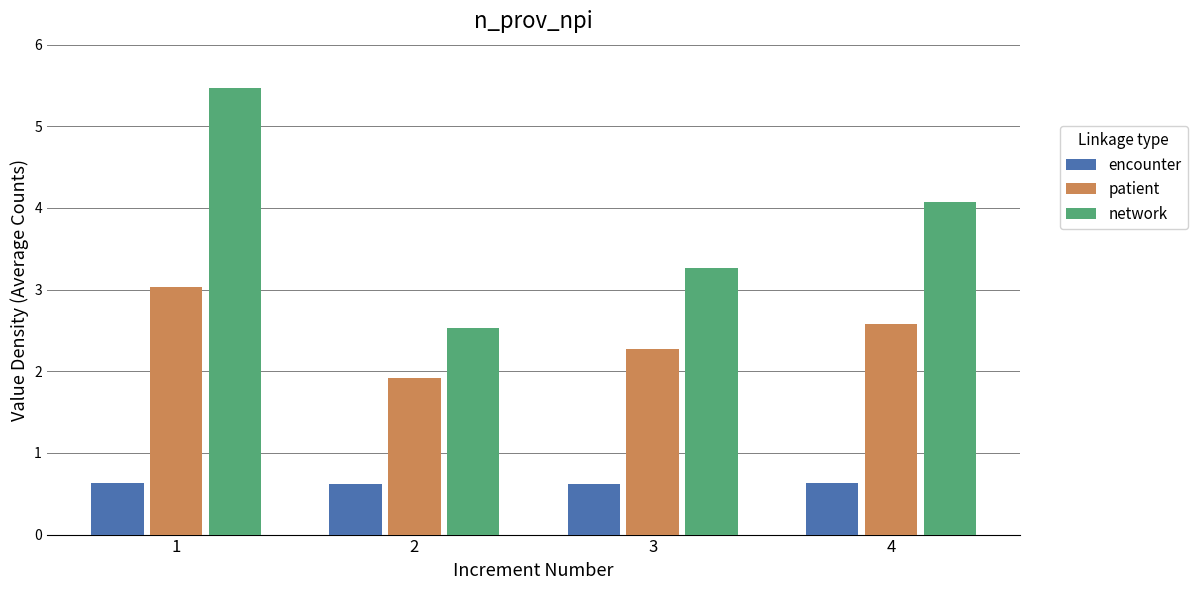

Which series has the largest range (max minus min)?

network